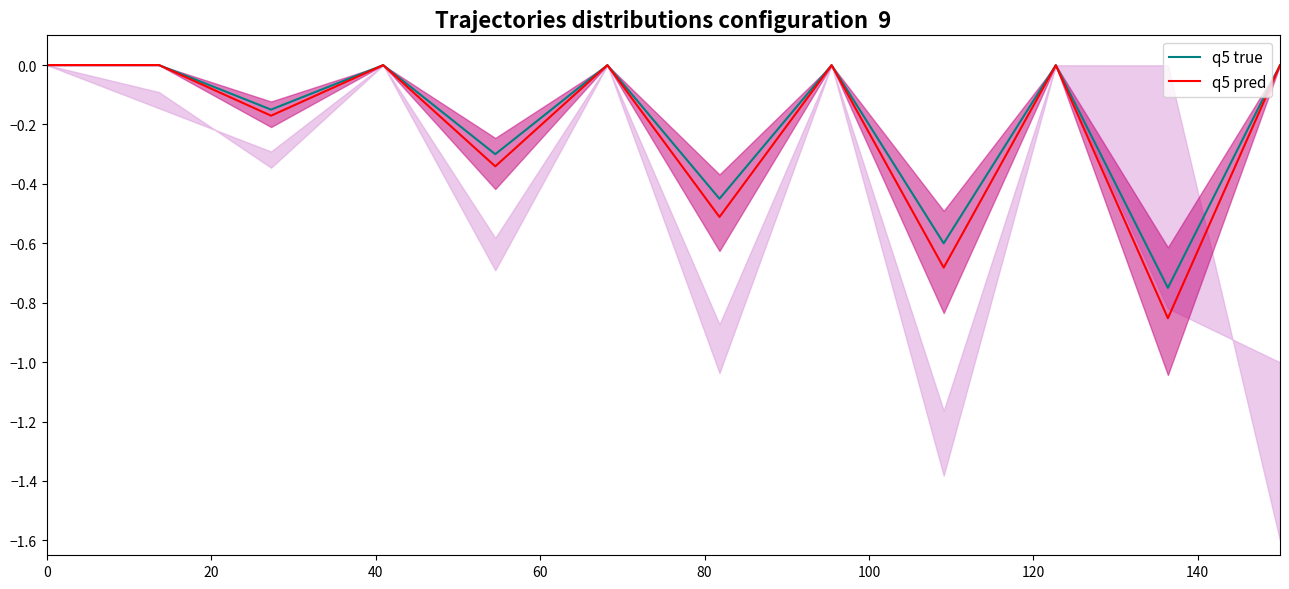

In q5 true, how many points are higher than both neighbors (excluding endpoints)?

4